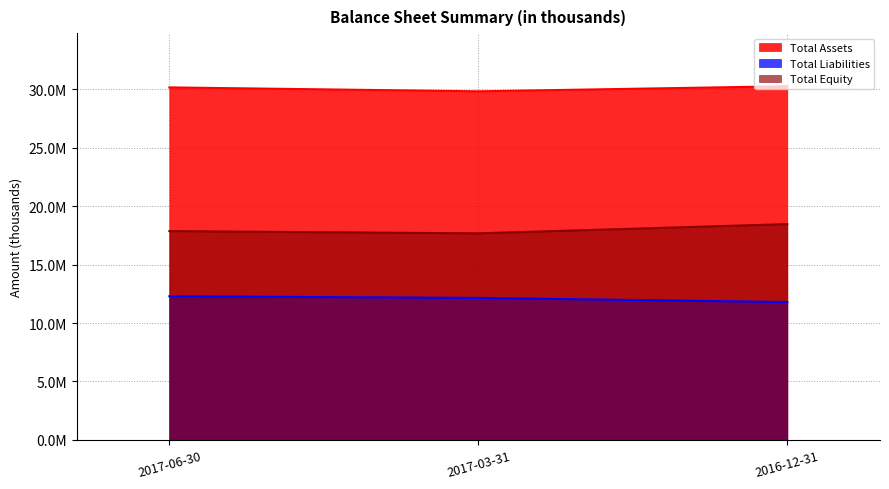

Rank the series by their maximum value, from lowest to highest.

Total Liabilities, Total Equity, Total Assets